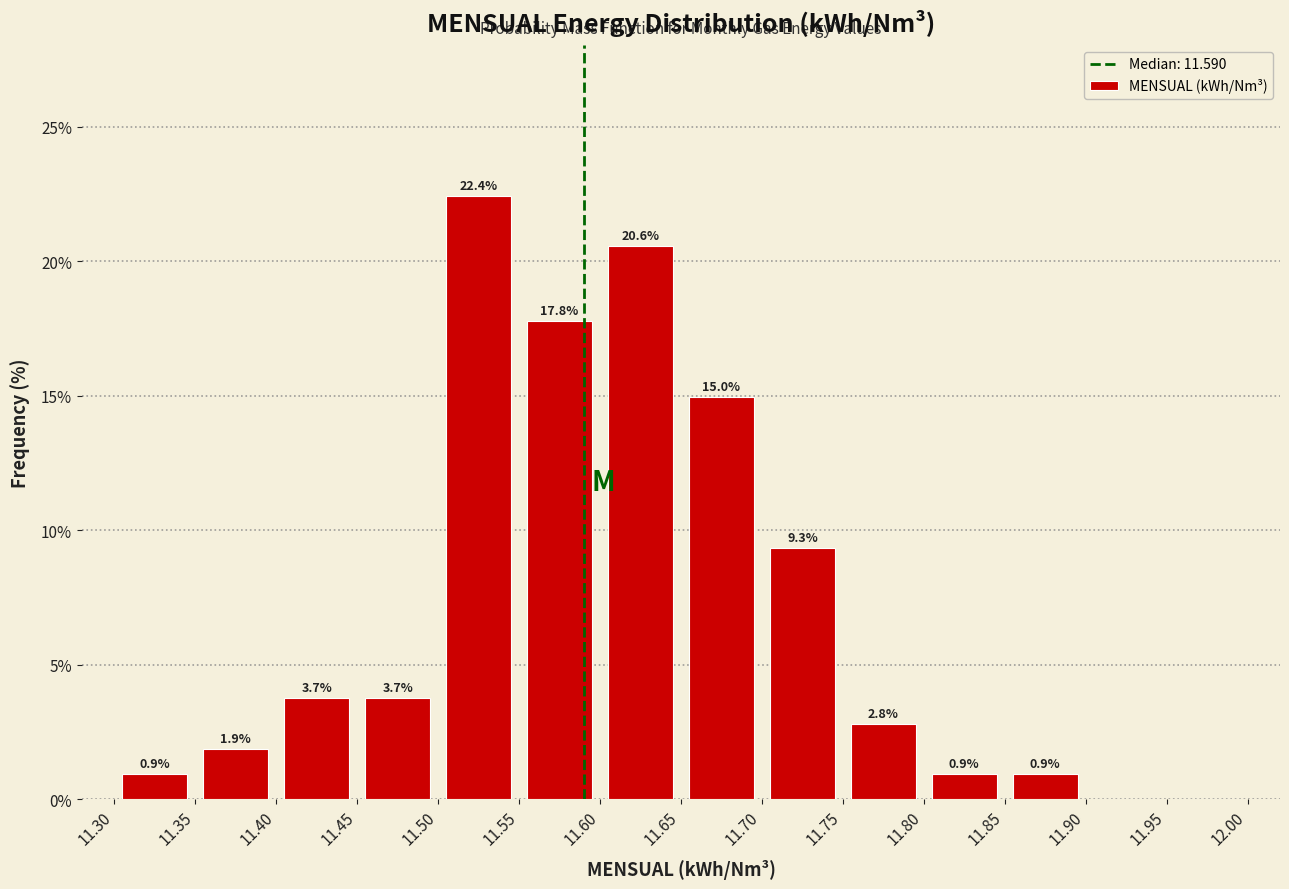

Which range on the x-axis has the tallest bar?

11.50 to 11.55